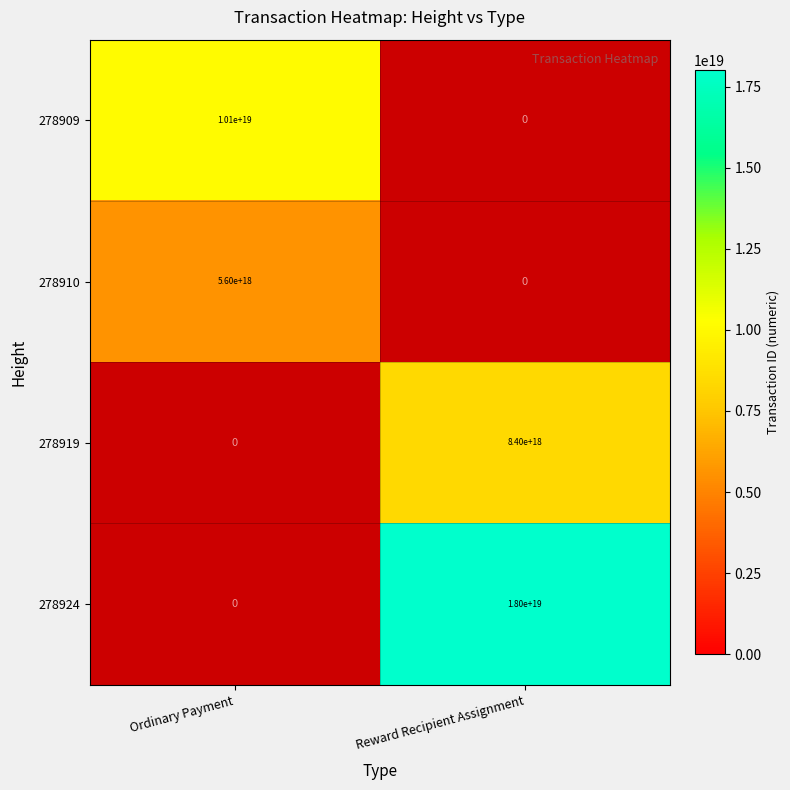

What is the approximate value of 278919 at Reward Recipient Assignment?

8402687681575271424.0